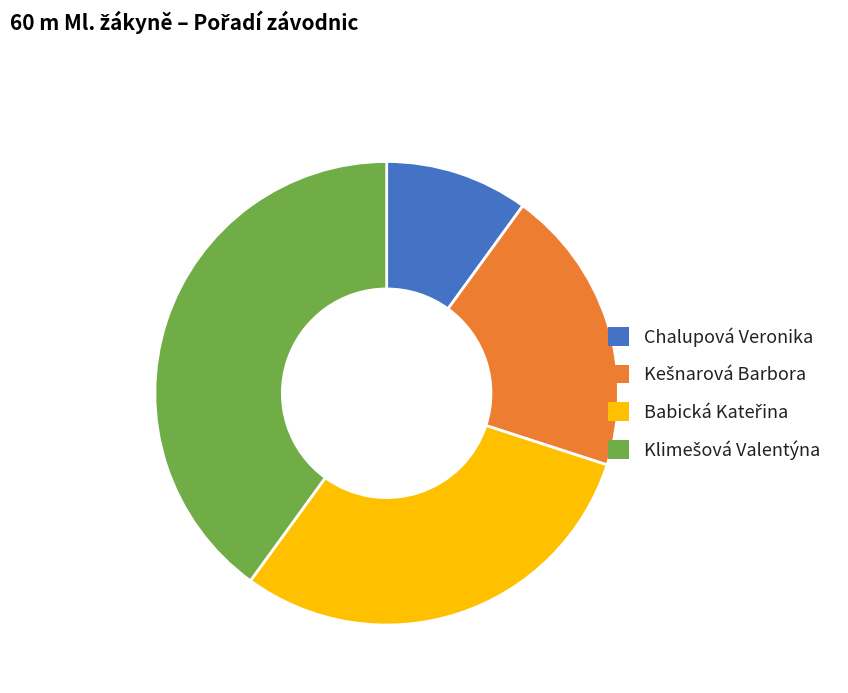

Is there any slice that represents more than half of the pie?

No